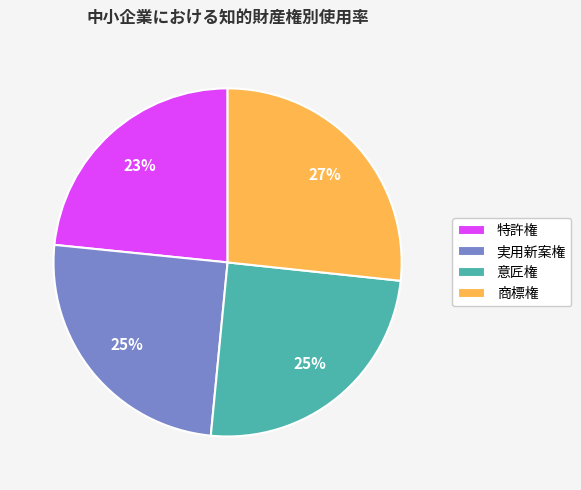

Is it true that 特許権 is 17% of the pie?

False